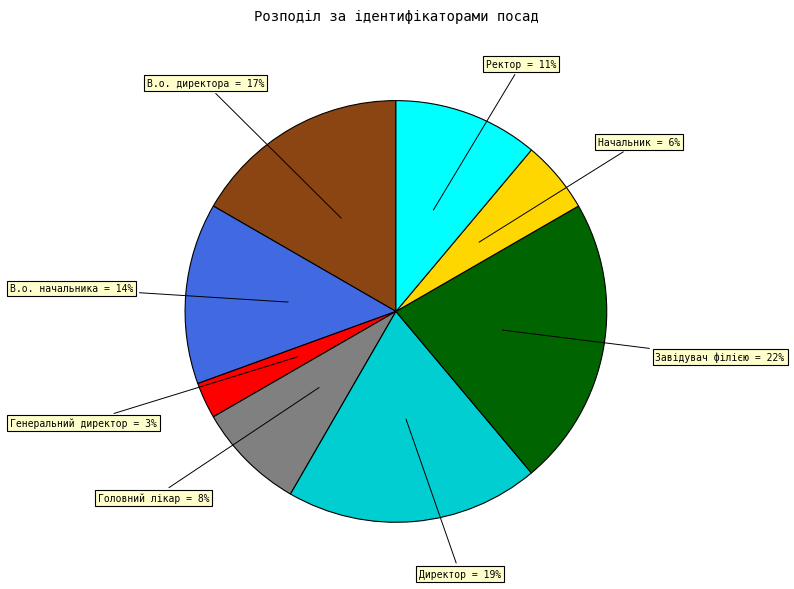

Count the number of slices in the pie.

8